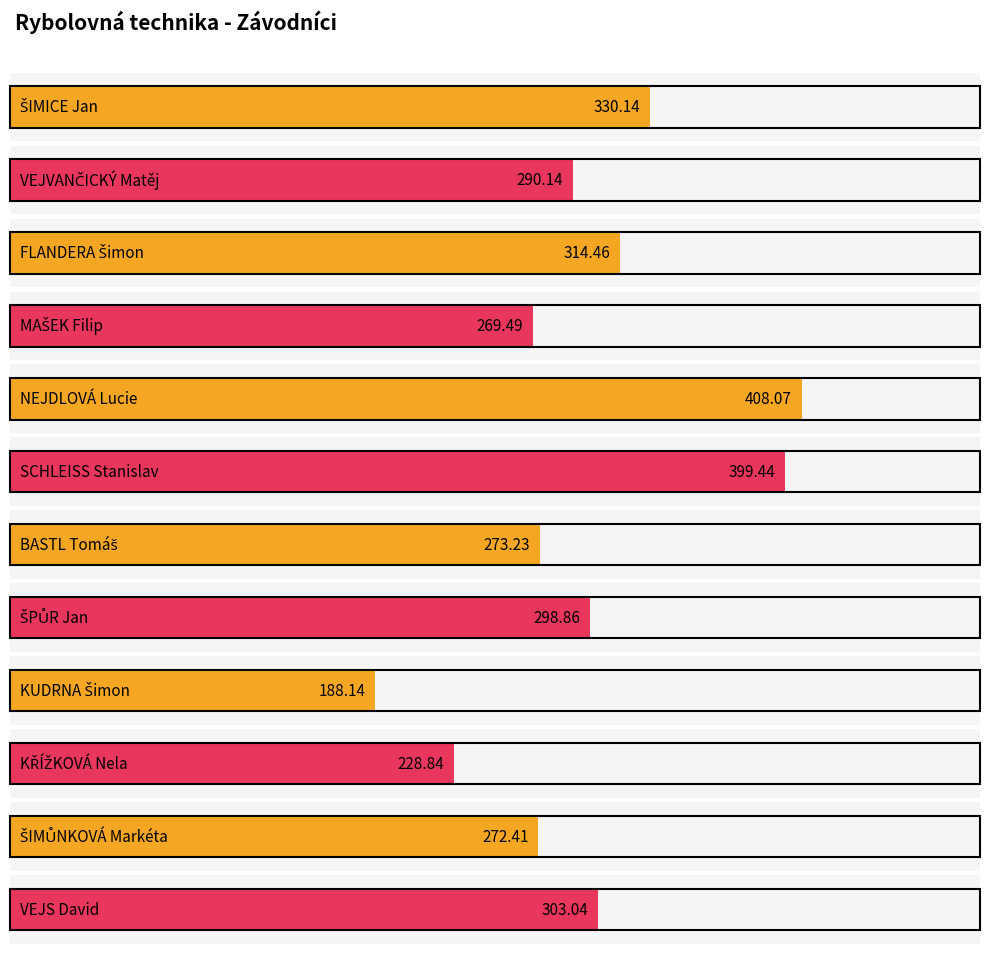

What is the value of the 1st bar from the left?

330.1